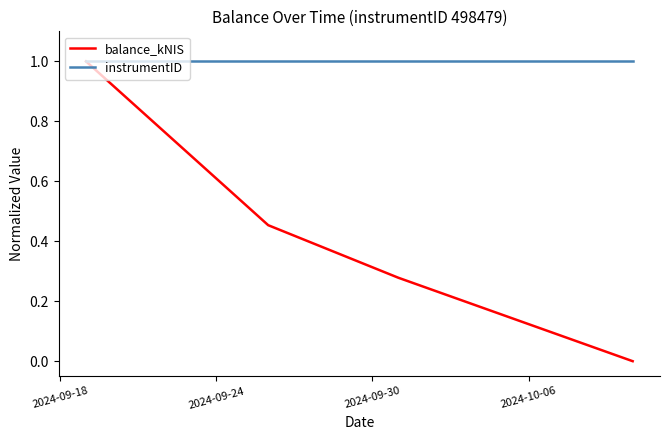

Which series has the largest range (max minus min)?

balance_kNIS